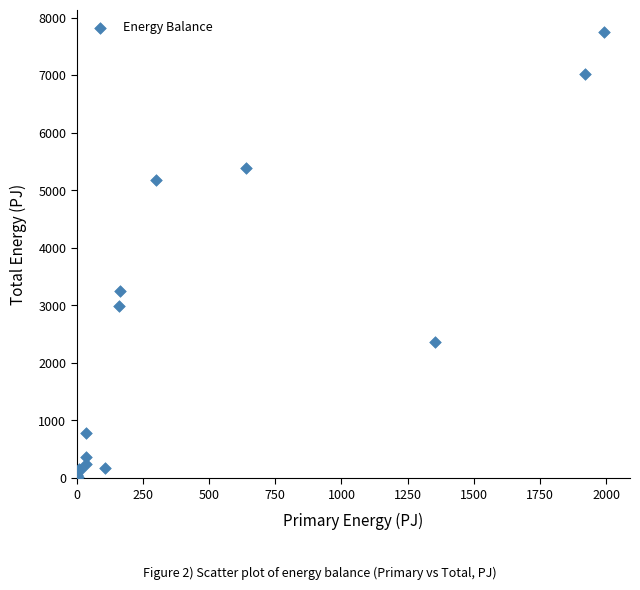

What Y value in the scatter plot is closest to 3887?

3255.1